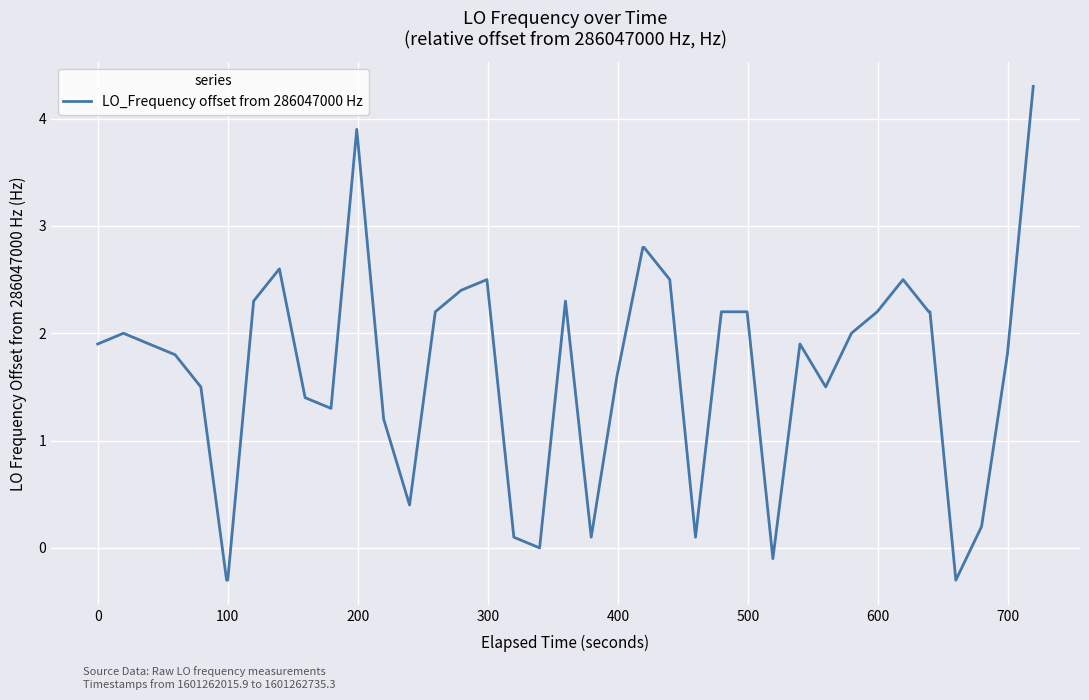

What is the minimum value shown in the chart?

-0.3